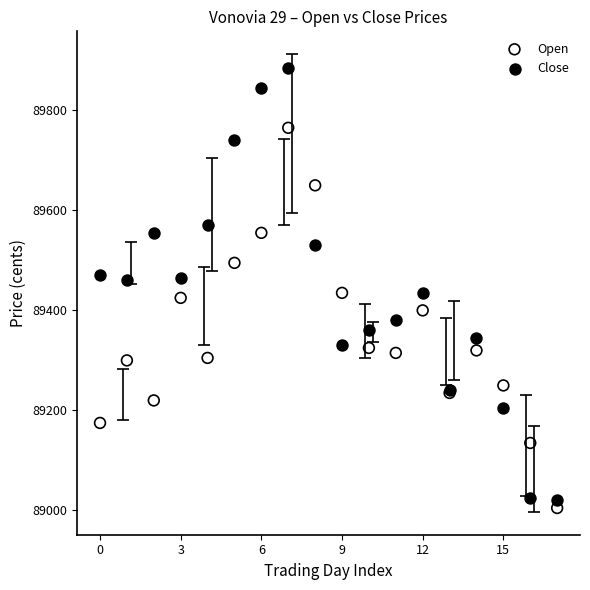

Which series has the largest Y range (max minus min)?

Close